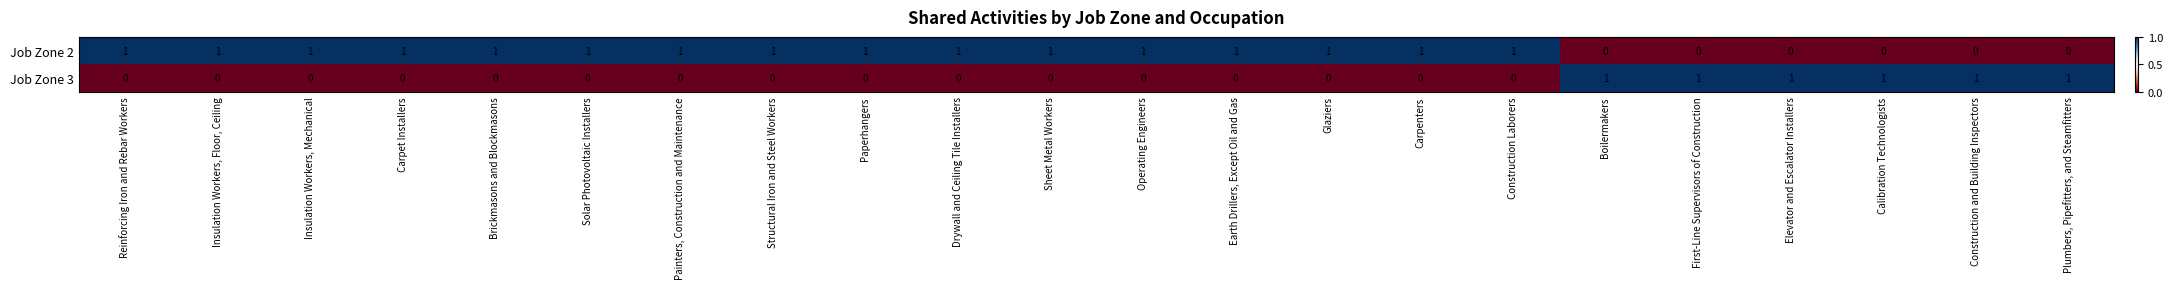

Is it true that Job Zone 3 equals 1 at Elevator and Escalator Installers?

True